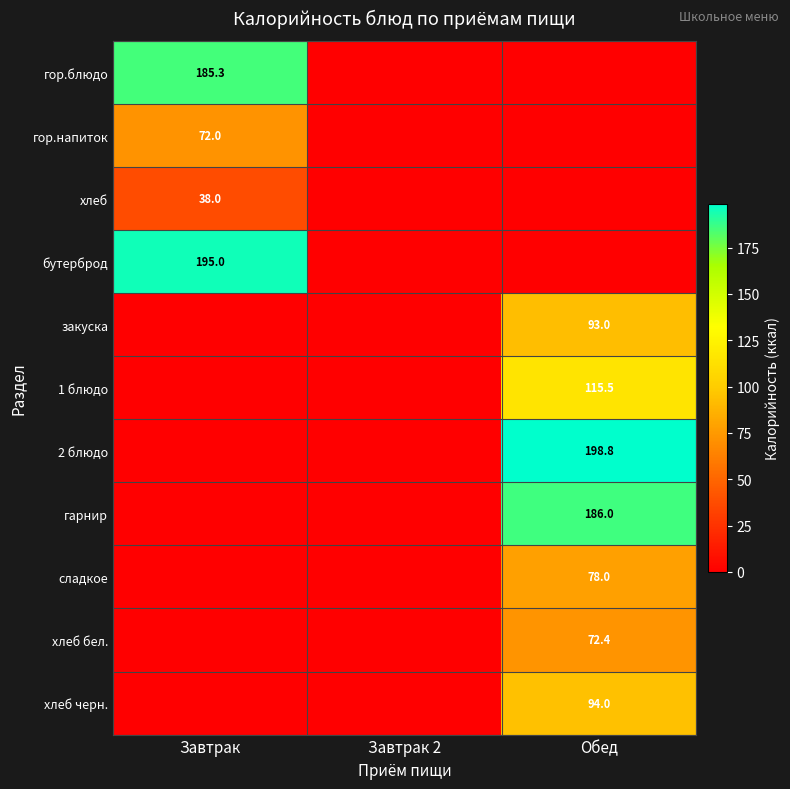

The value of хлеб черн. at Обед is 151.8. True or false?

False